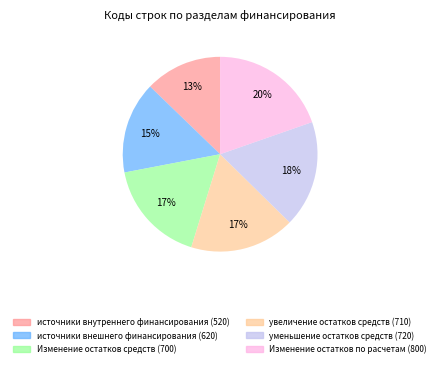

True or false: увеличение остатков средств accounts for 31% of the total.

False